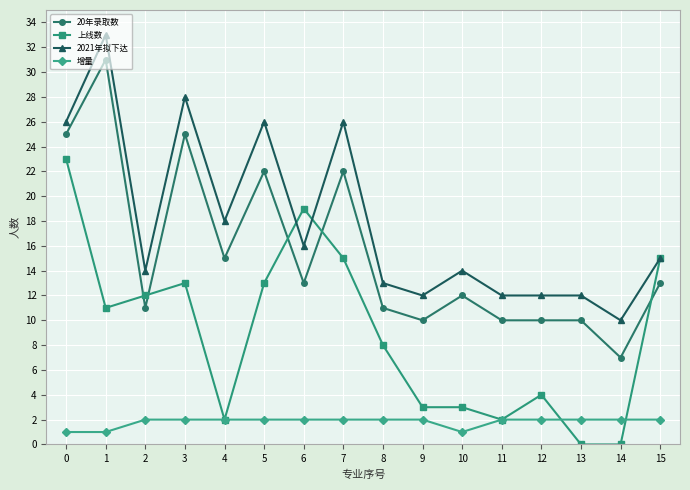

Does the chart display data point markers on the line(s)?

Yes